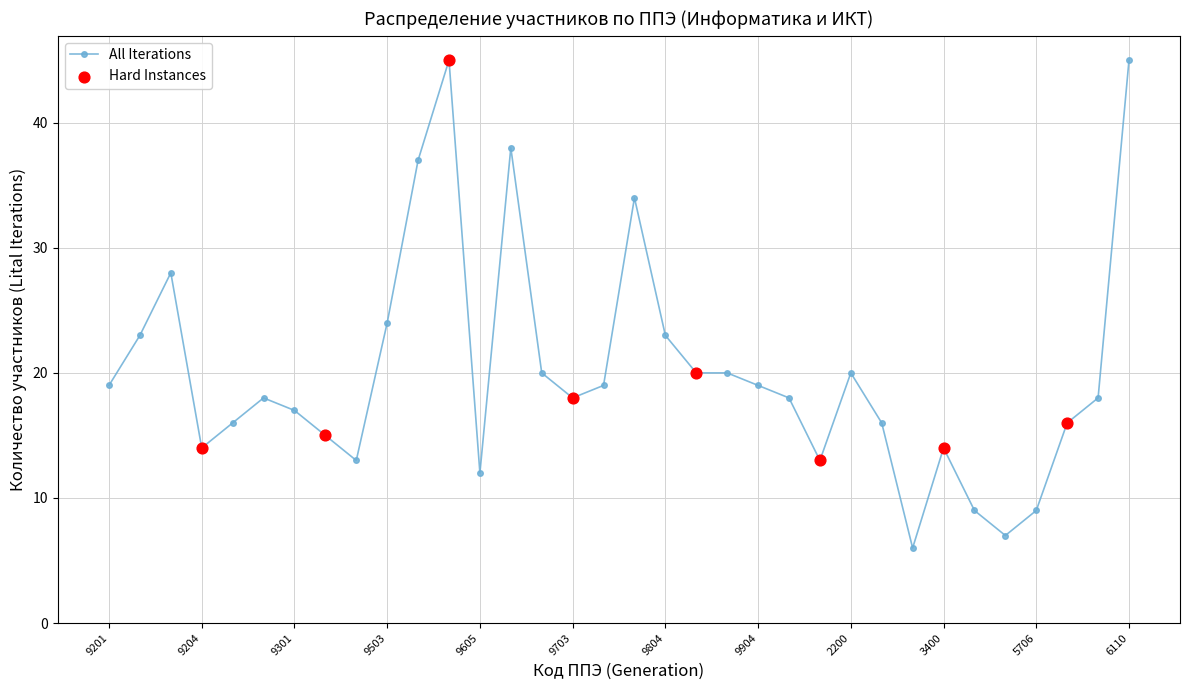

What is the difference between the maximum and minimum values?

39